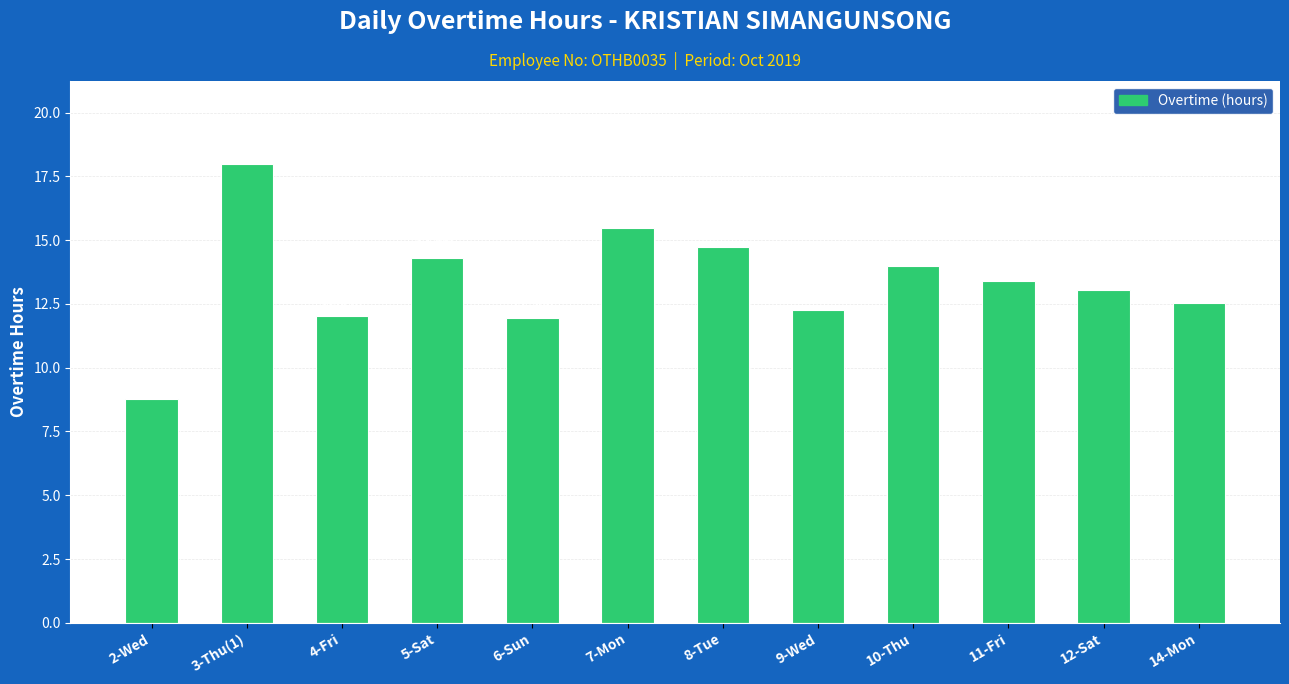

What is the label of the 8th bar from the left?

9-Wed